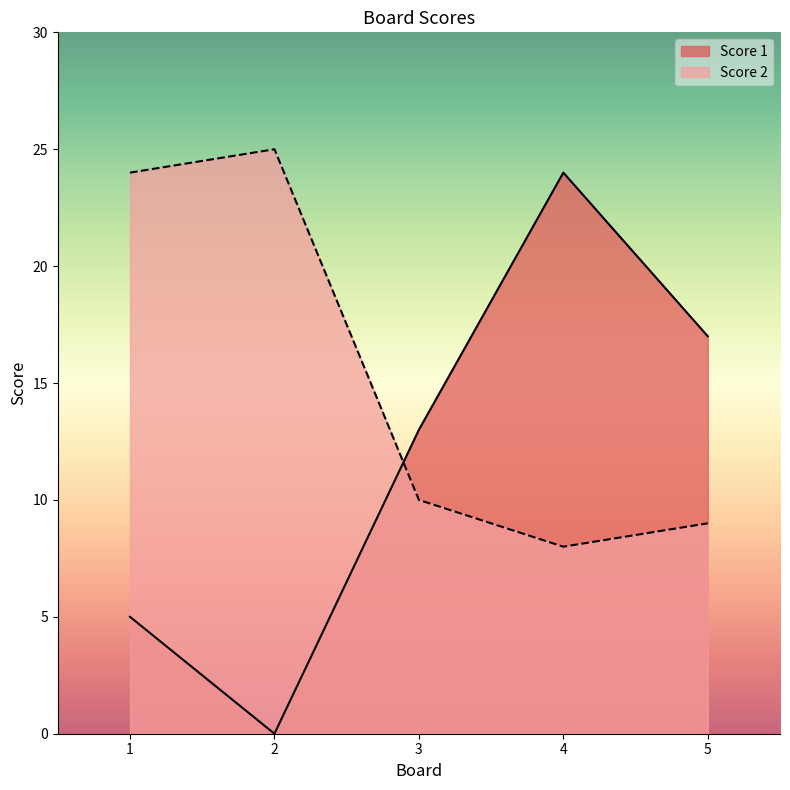

At which label is Score 1 closest to 12?

3